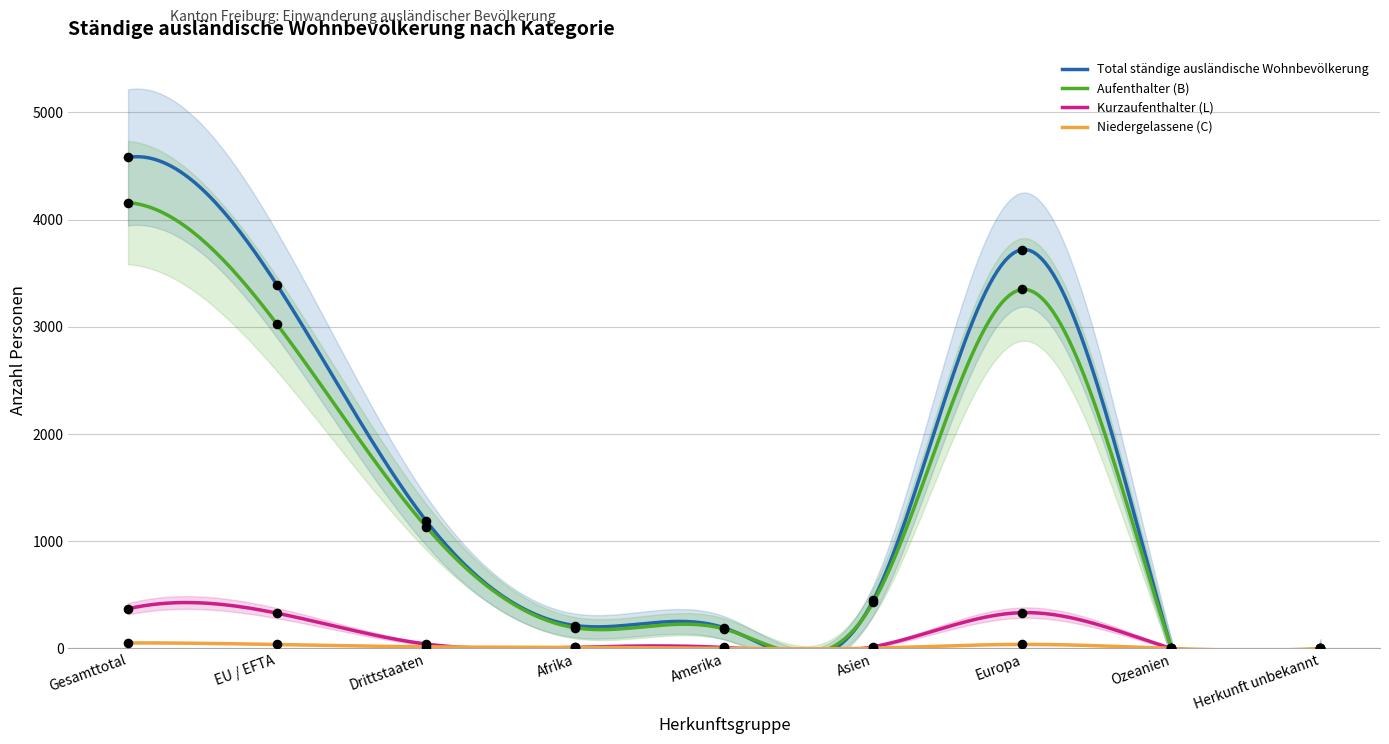

Which series contains the lowest Y value?

Kurzaufenthalter (L)